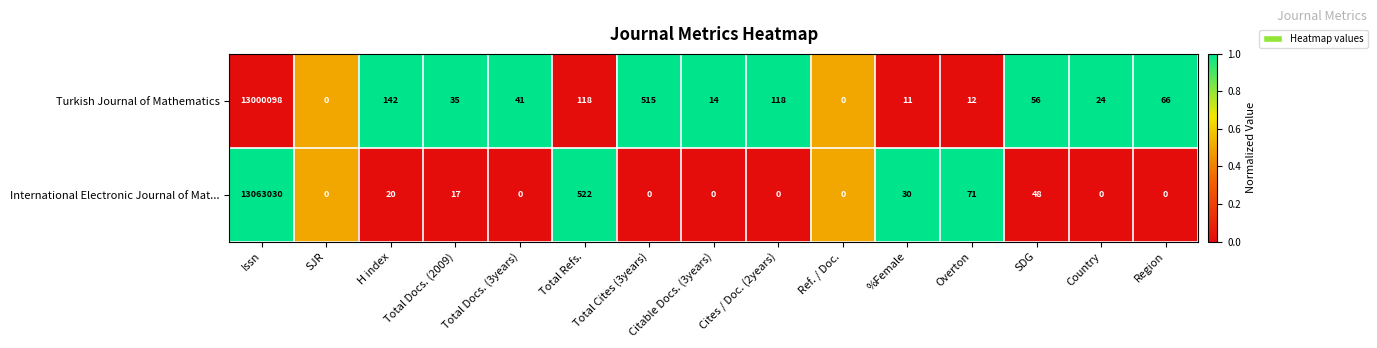

Which series has the widest spread of values?

International Electronic Journal of Mat...